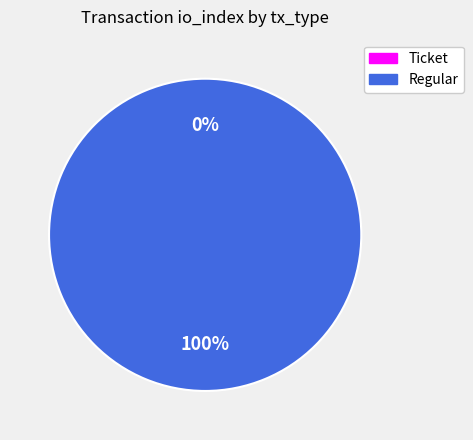

What is the smallest slice in the pie chart?

Ticket